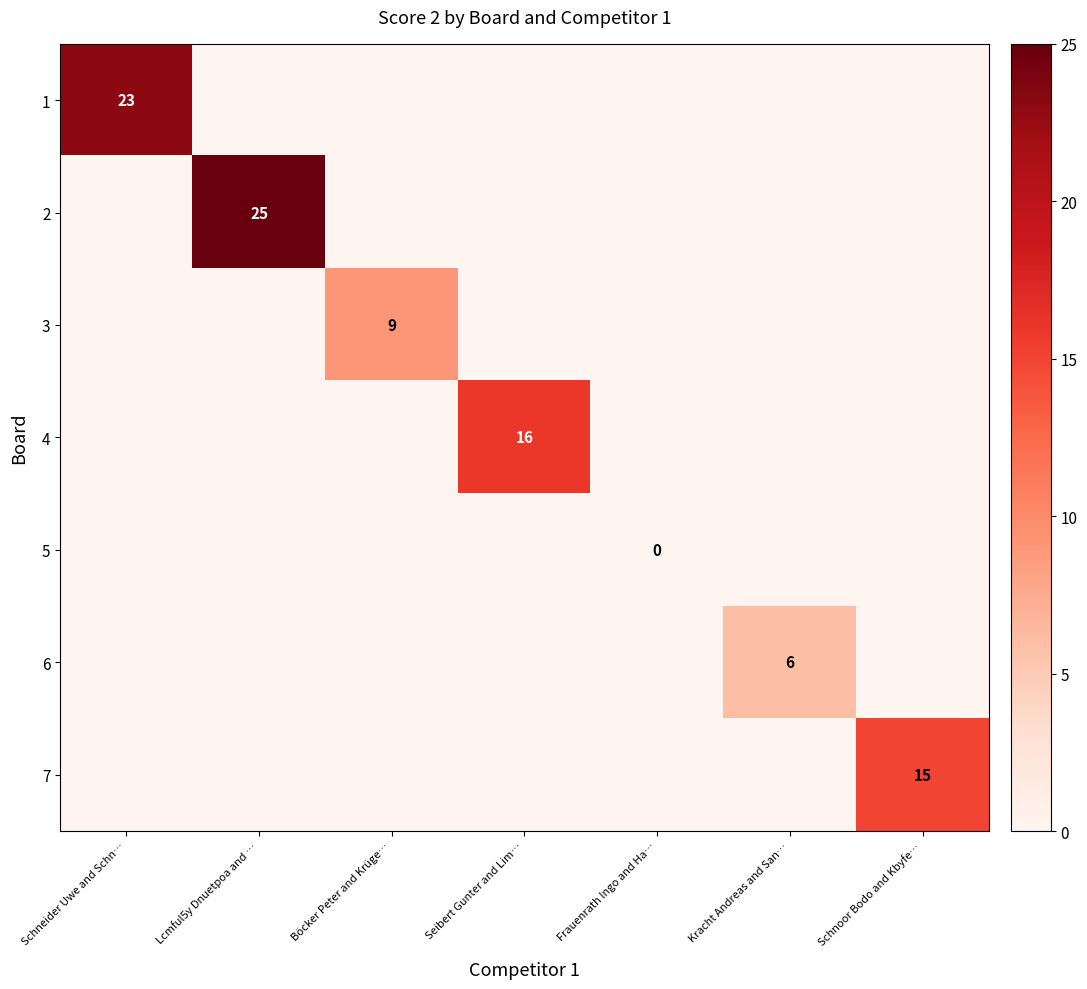

Is it true that 4 equals 5 at Seibert Gunter and Lim…?

False